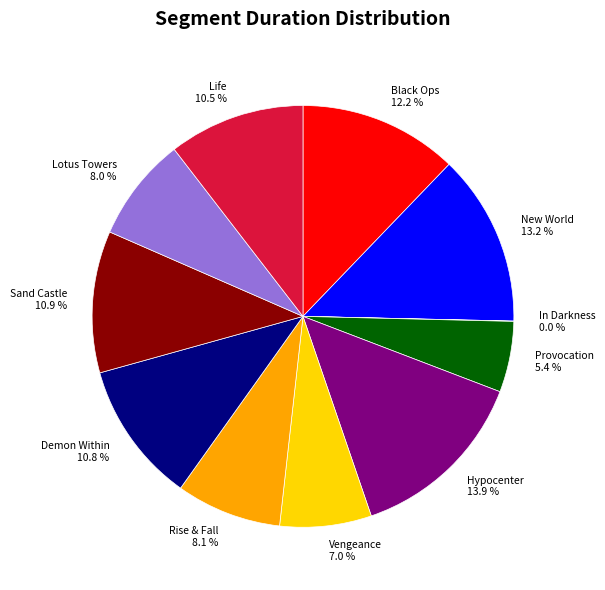

Which category has the biggest portion of the pie?

Hypocenter